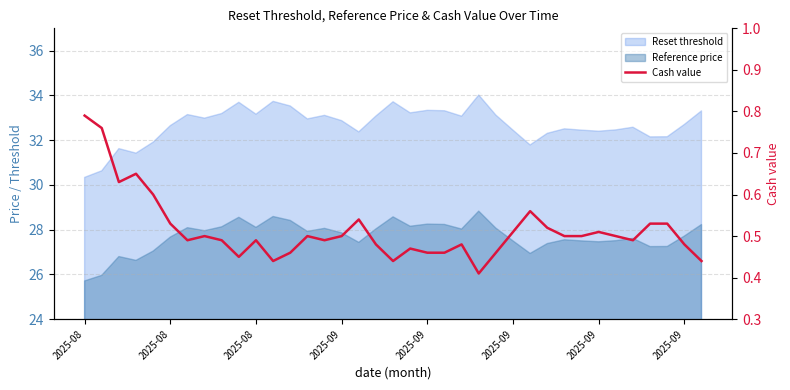

What is the average value?

0.5